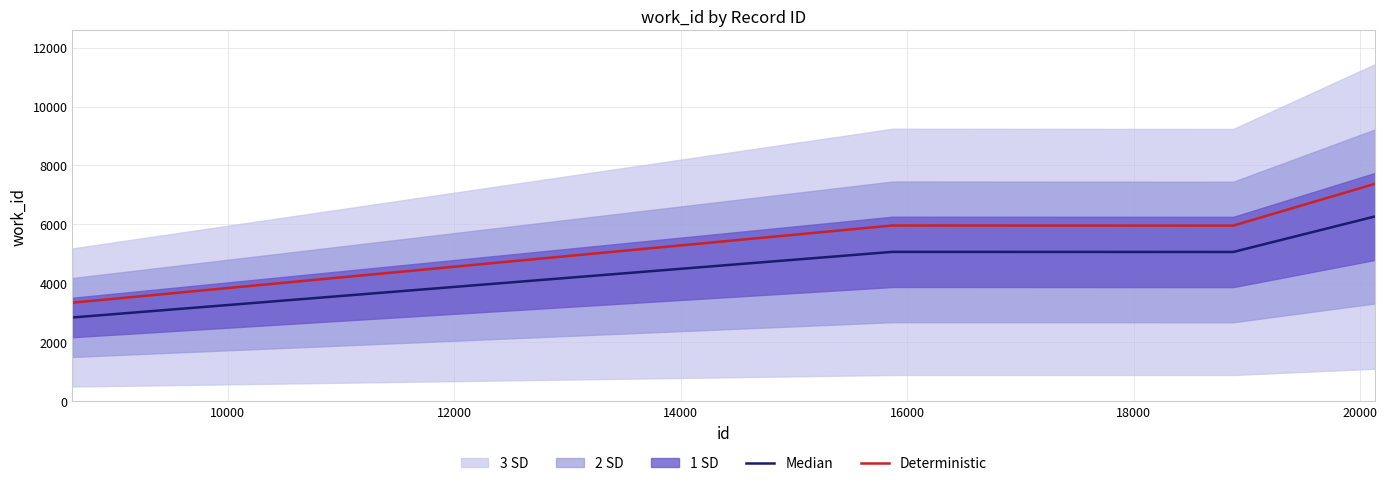

What is the difference between the maximum and minimum values in the Deterministic series?

4032.0